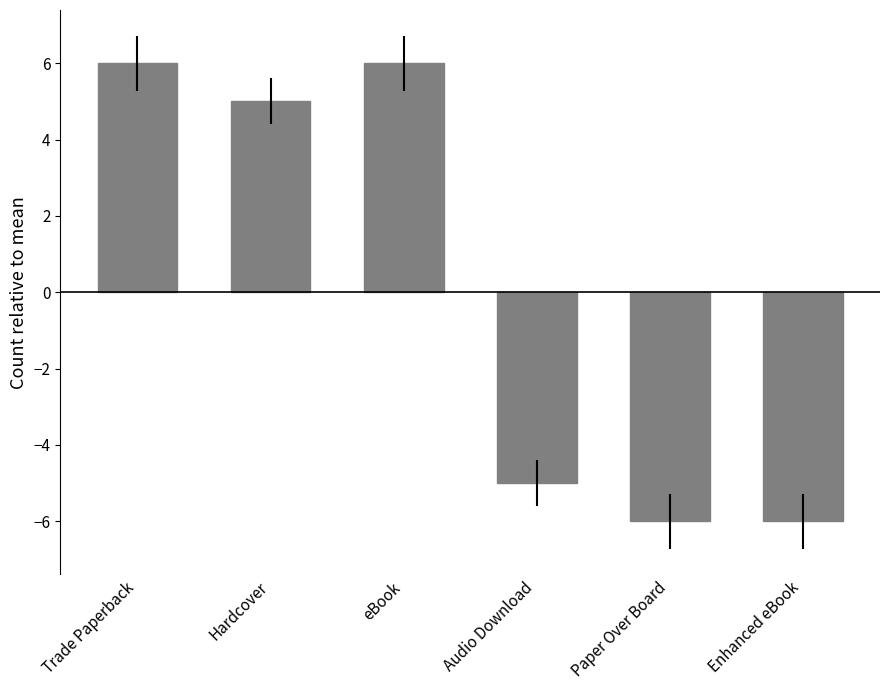

What is the label of the 5th bar from the right?

Hardcover